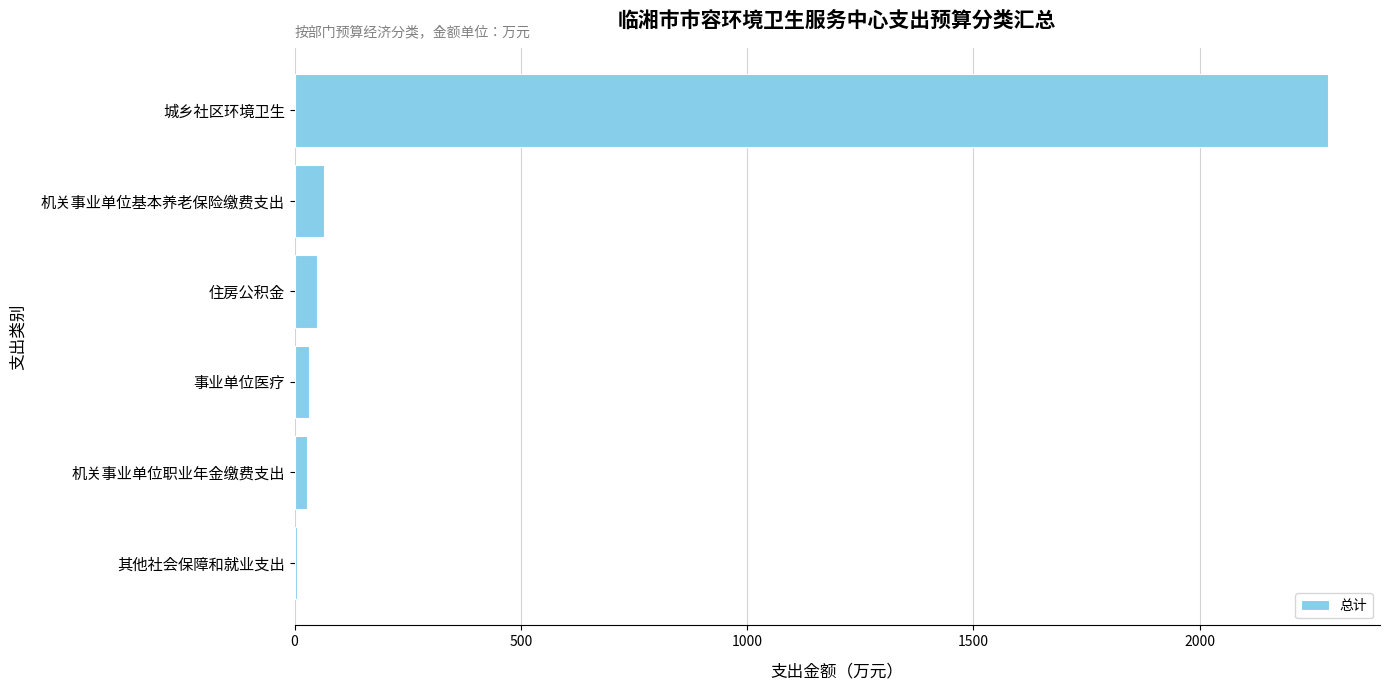

True or false: the data shows 2284.1 at 城乡社区环境卫生.

True